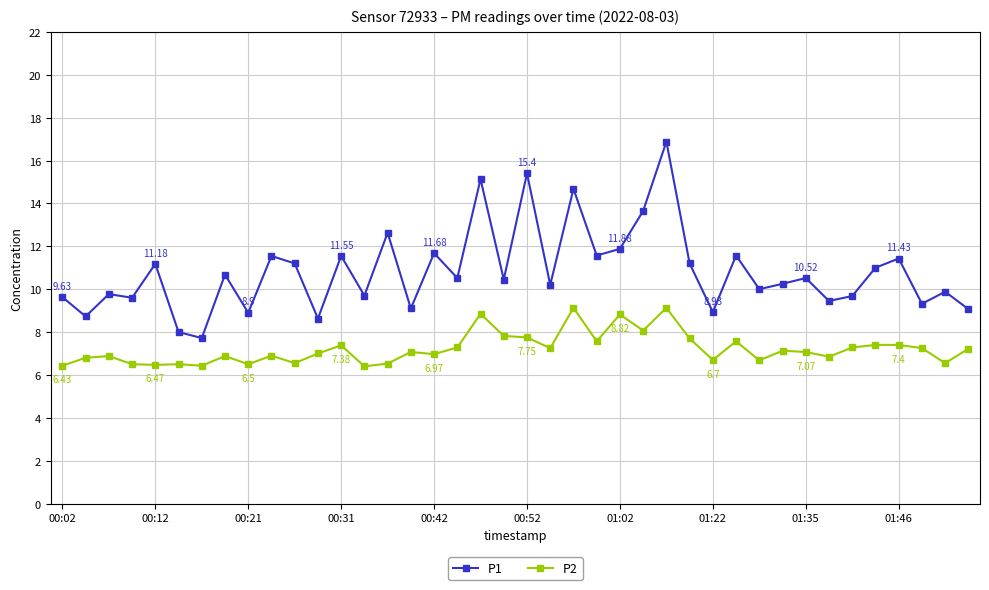

At how many categories does at least one series exceed 13?

5